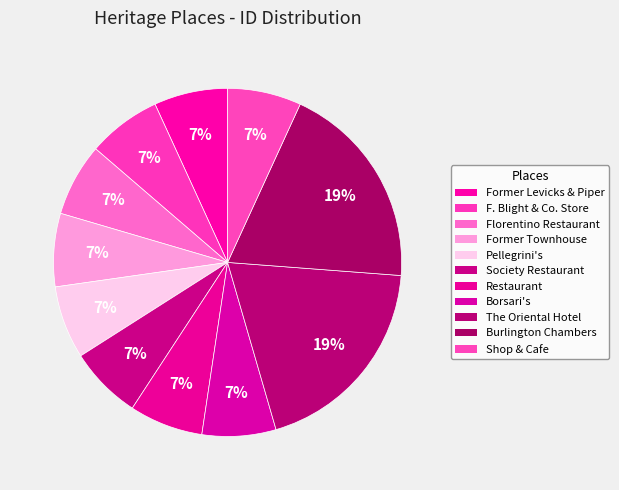

Does any single category account for the majority?

No